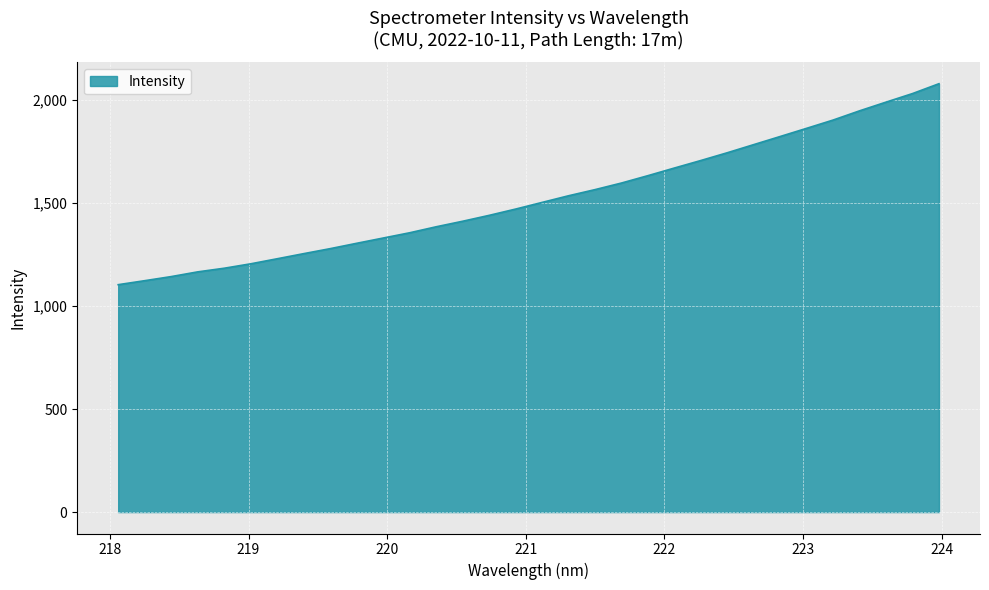

What is the difference between the maximum and minimum values?

975.6